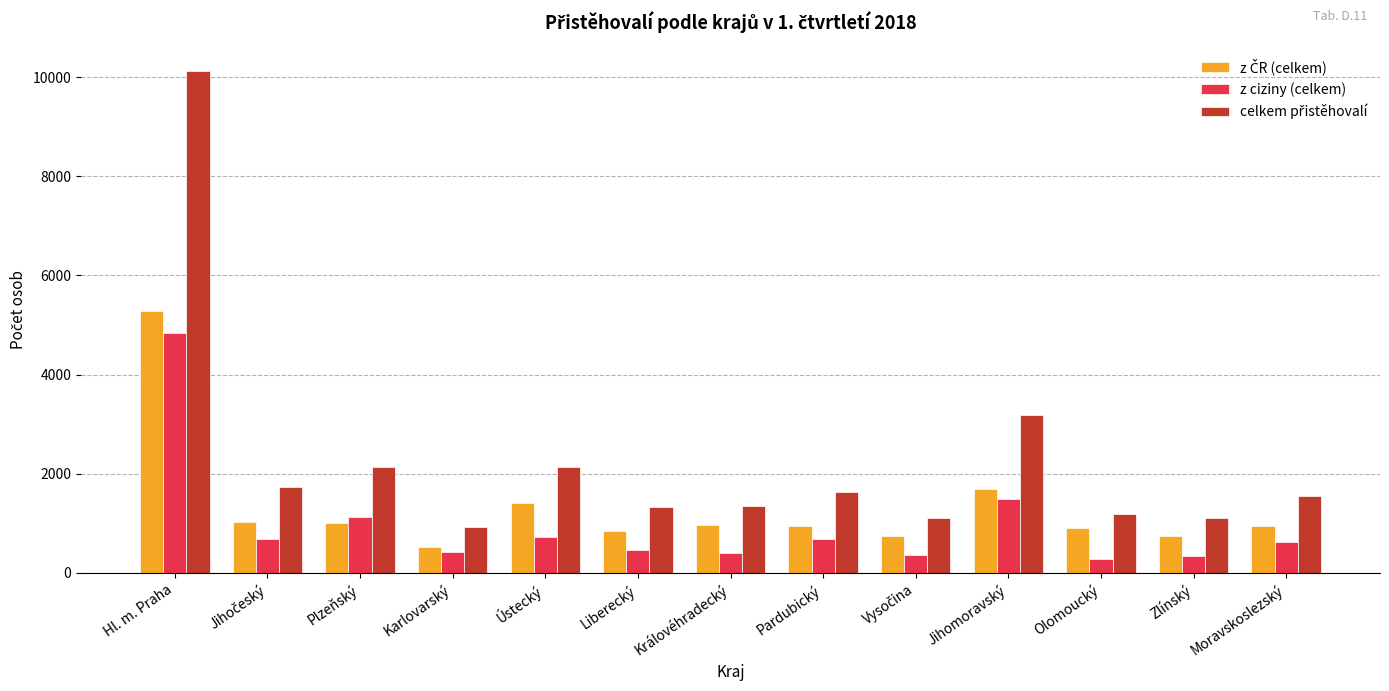

At which label is z ciziny (celkem) closest to 2568?

Jihomoravský